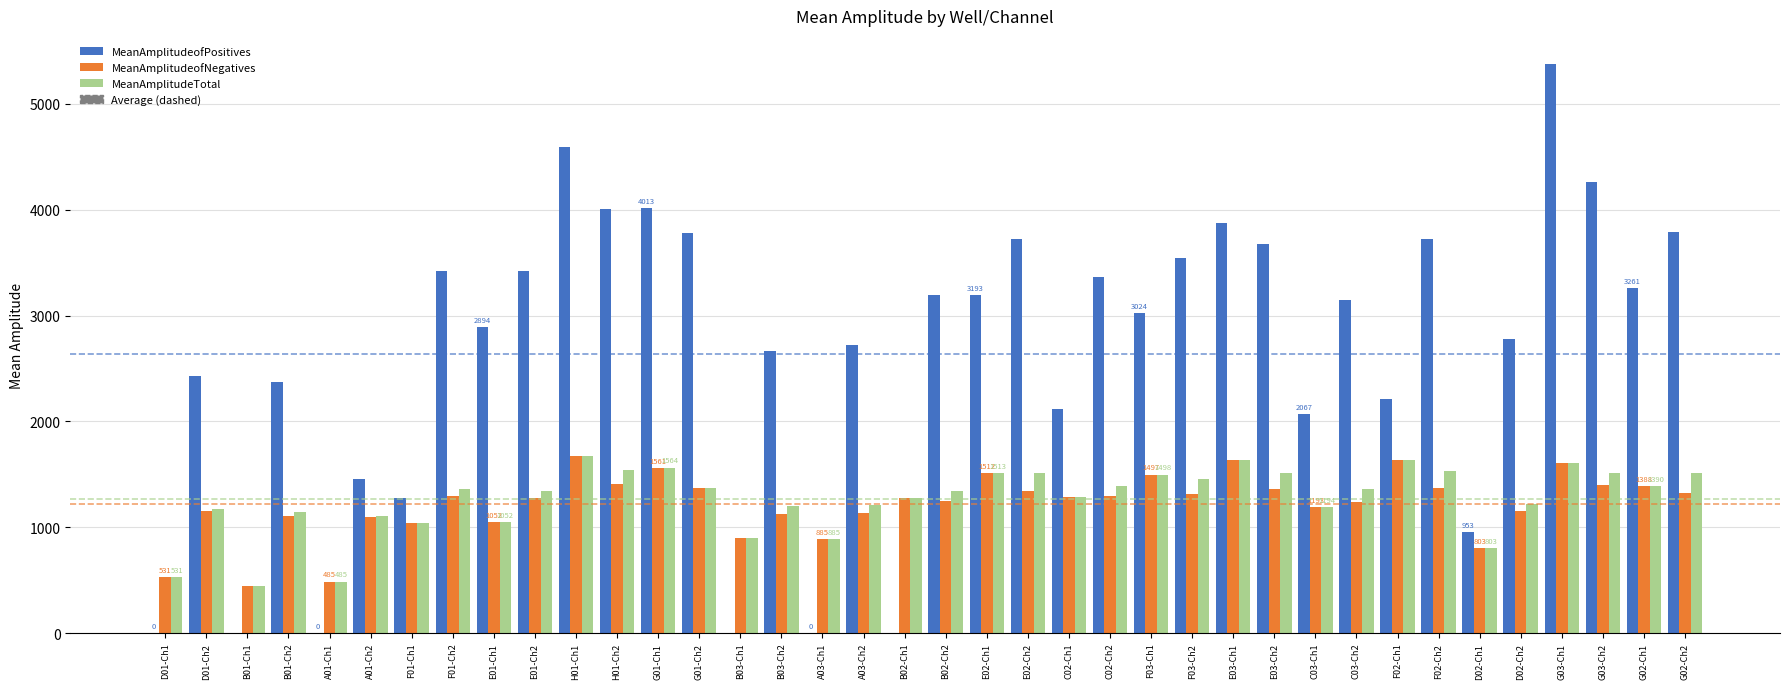

Between B03-Ch2 and E02-Ch2, which series saw the biggest shift?

MeanAmplitudeofPositives